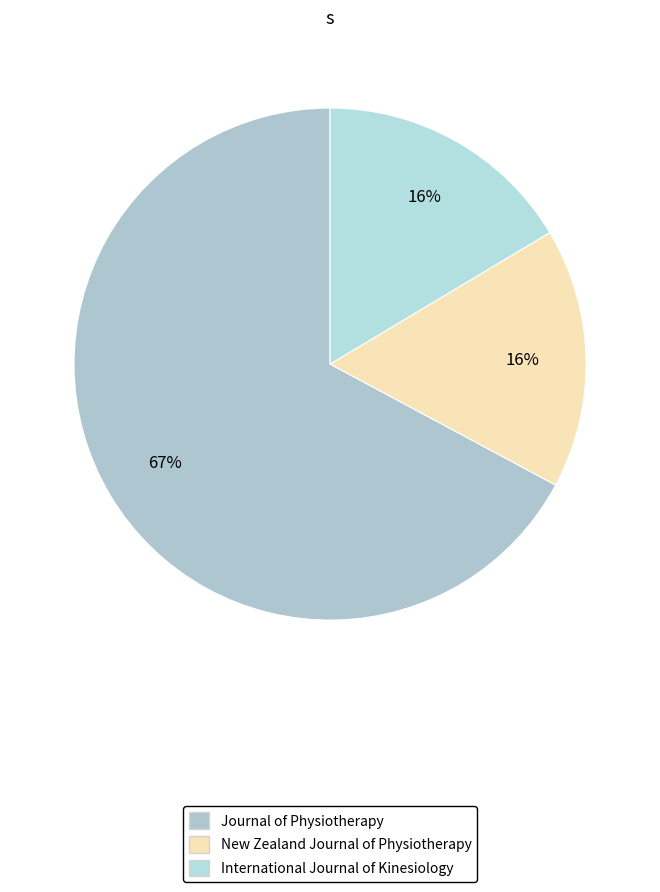

Between Journal of Physiotherapy and International Journal of Kinesiology, which is larger?

Journal of Physiotherapy